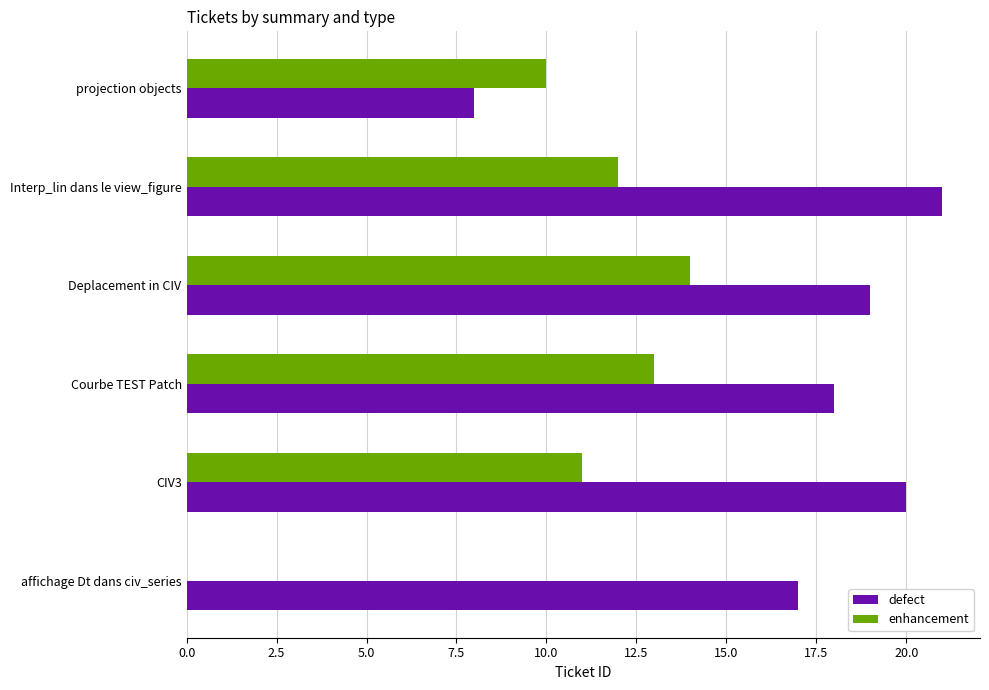

Is it true that enhancement equals 4 at Courbe TEST Patch?

False